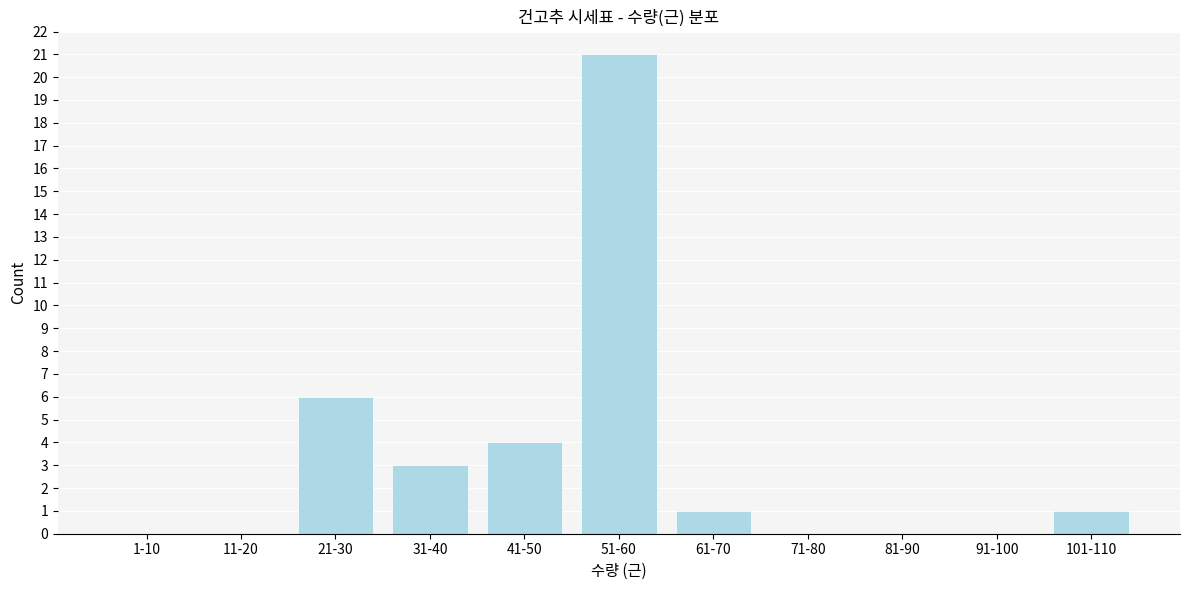

Reading left to right, what are all the values shown in this chart?

1-10=0	11-20=0	21-30=6	31-40=3	41-50=4	51-60=21	61-70=1	71-80=0	81-90=0	91-100=0	101-110=1